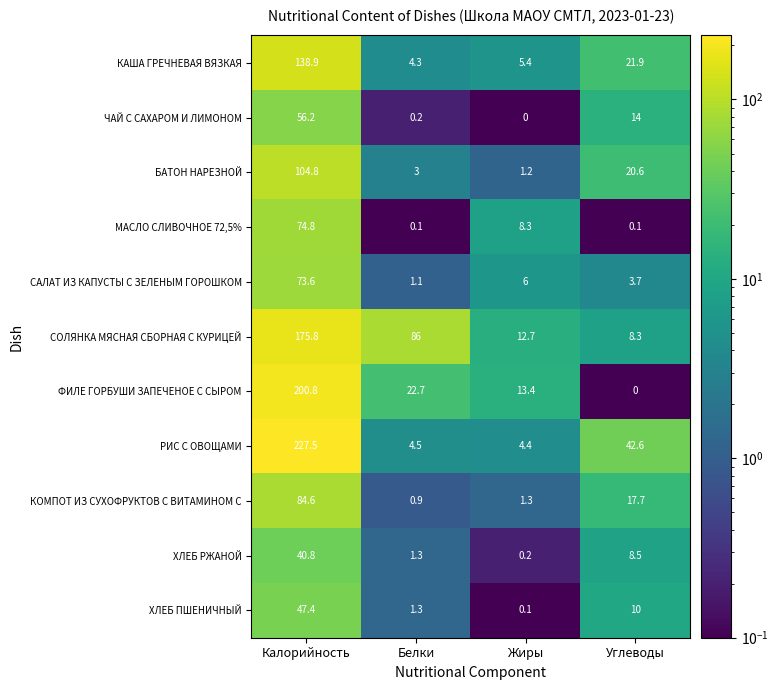

What is the greatest value displayed?

227.5